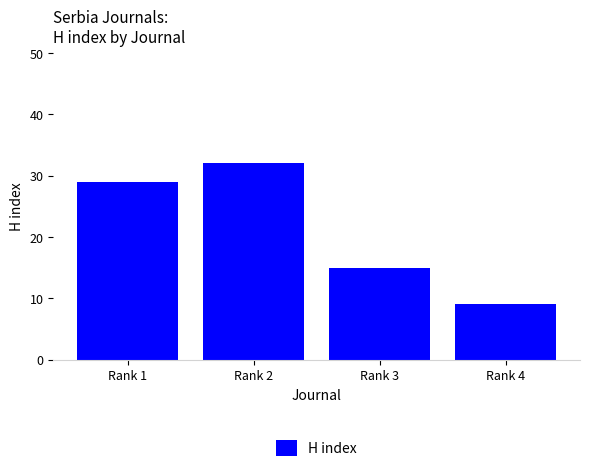

What is the change in value from Rank 2 to Rank 4?

-23